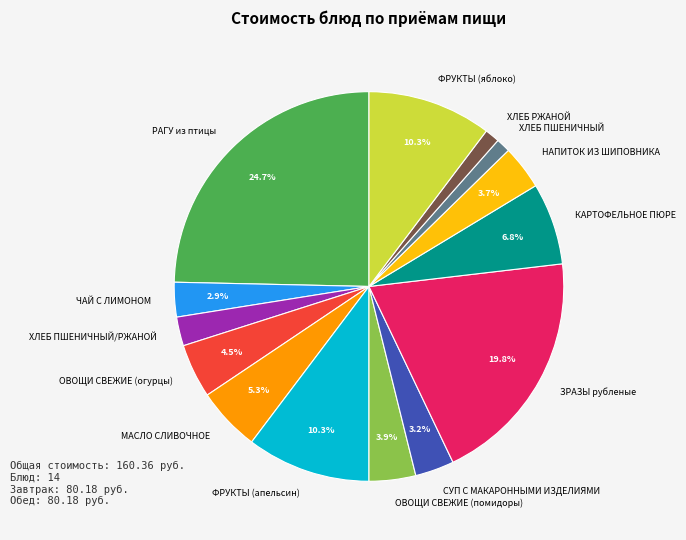

How many slices are in this pie chart?

14